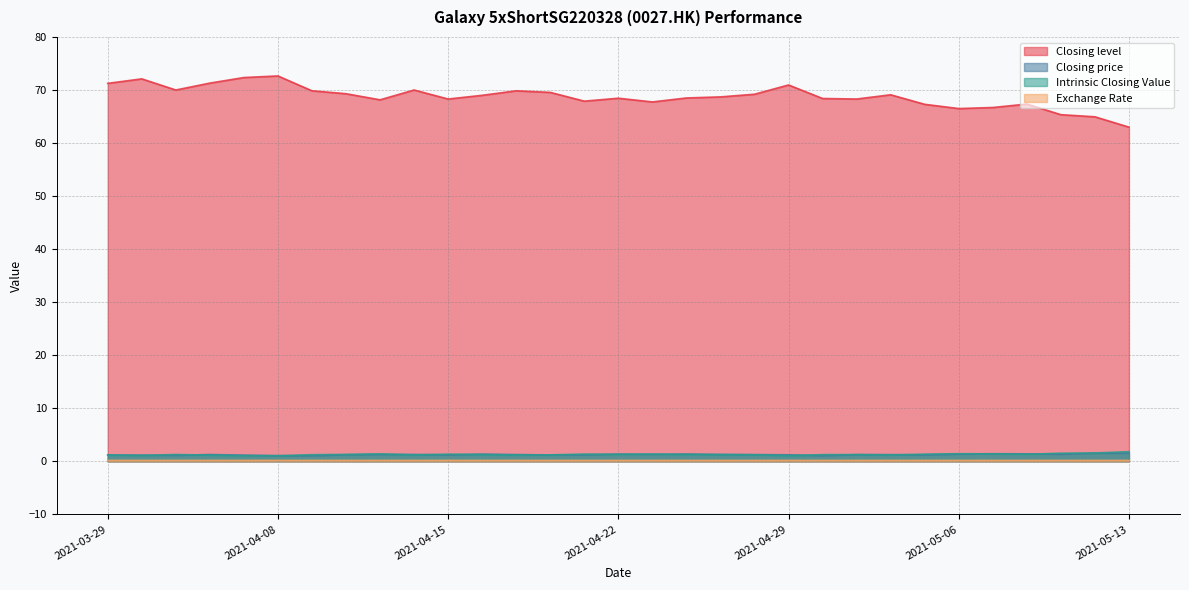

At which label does Closing price reach its peak?

2021-05-12